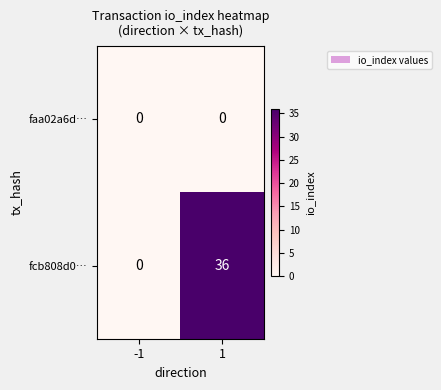

Reading right to left, what are all the values shown in this chart?

faa02a6d…: 0	0
fcb808d0…: 36	0